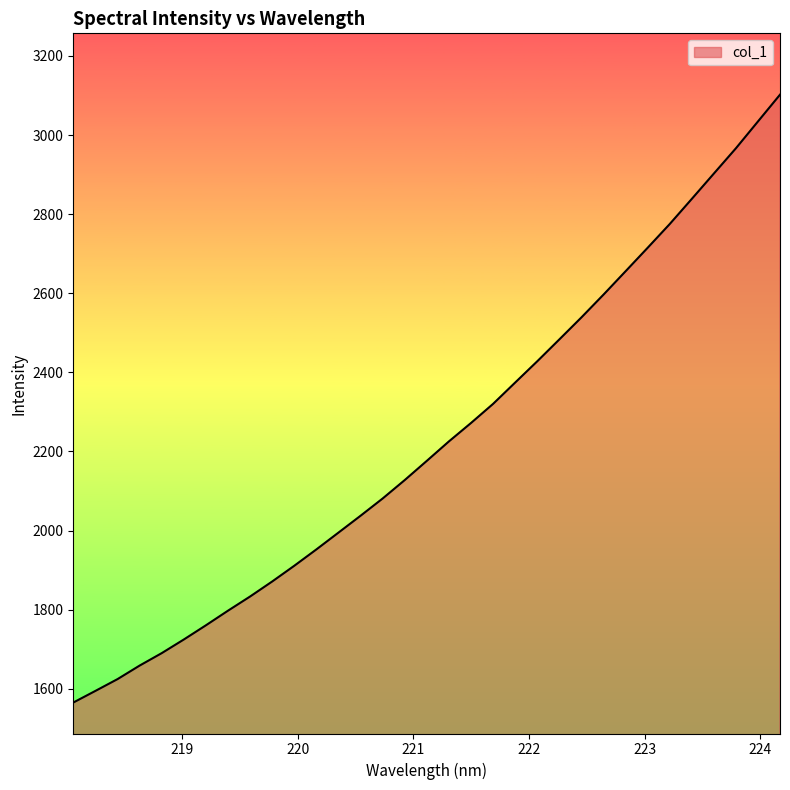

What is the maximum value shown in the chart?

3102.0